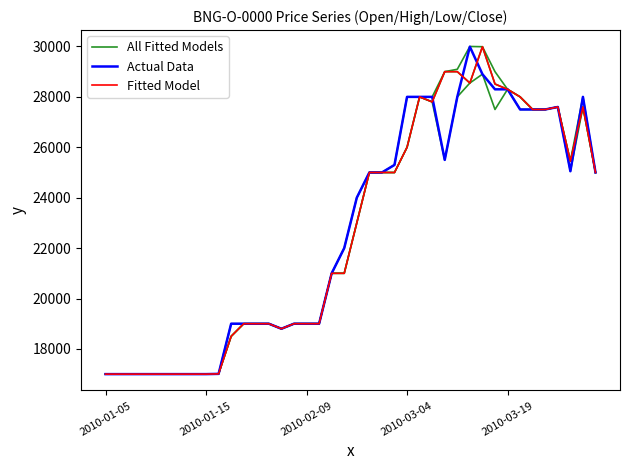

Where do Actual Data and All Fitted Models first cross each other?

26 and 27